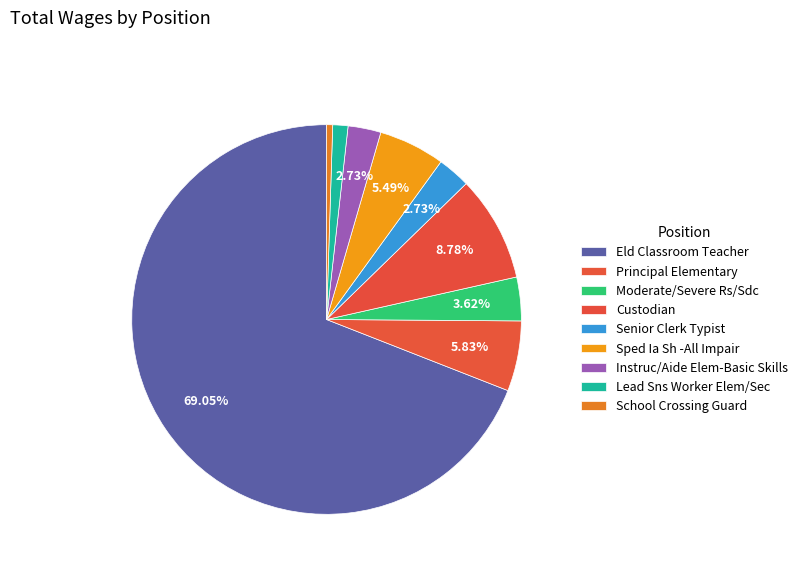

What is the majority slice?

Eld Classroom Teacher